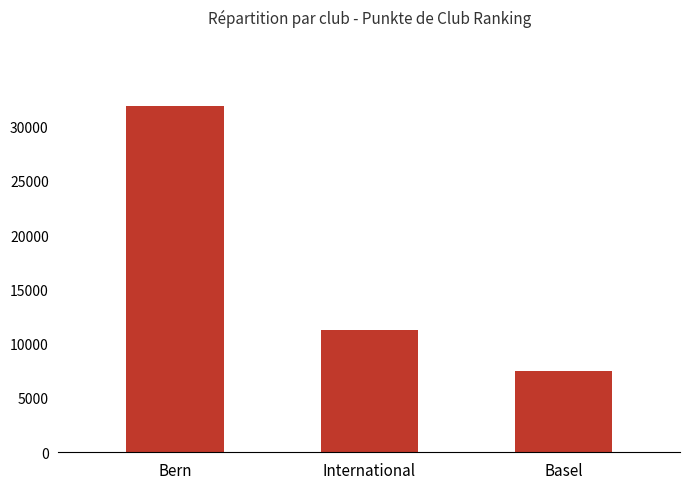

Are the bars grouped side by side (vs. stacked)?

No